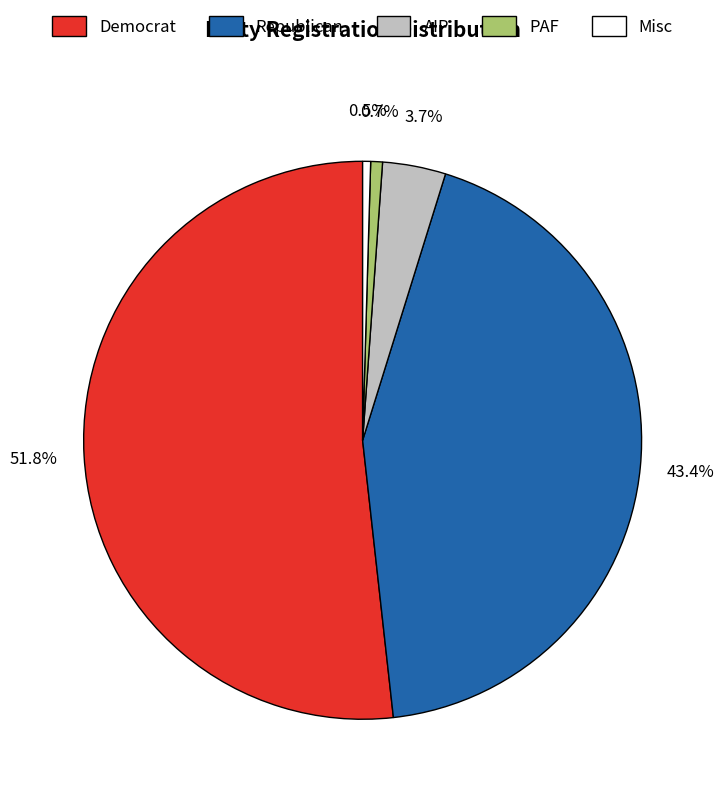

How much of the chart is everything except PAF?

99.3%